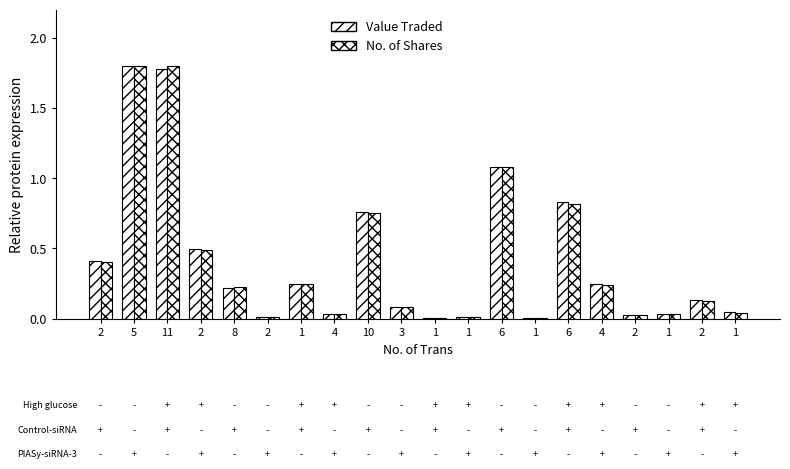

At which category is the sum across all series the highest?

5